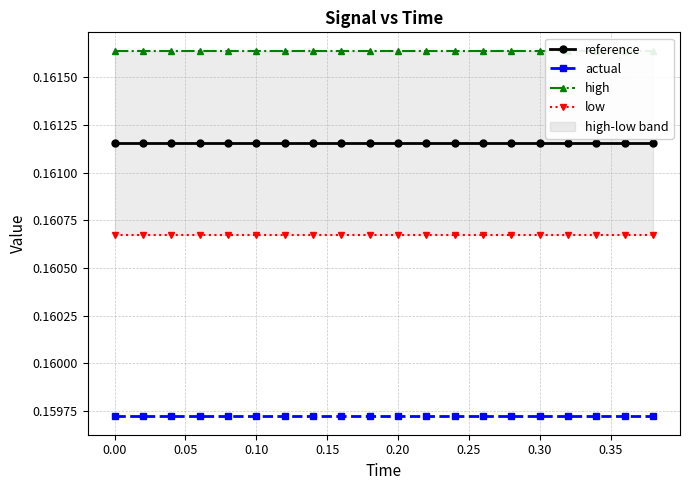

What is the value of the reference point at the 13th from the left?

0.2